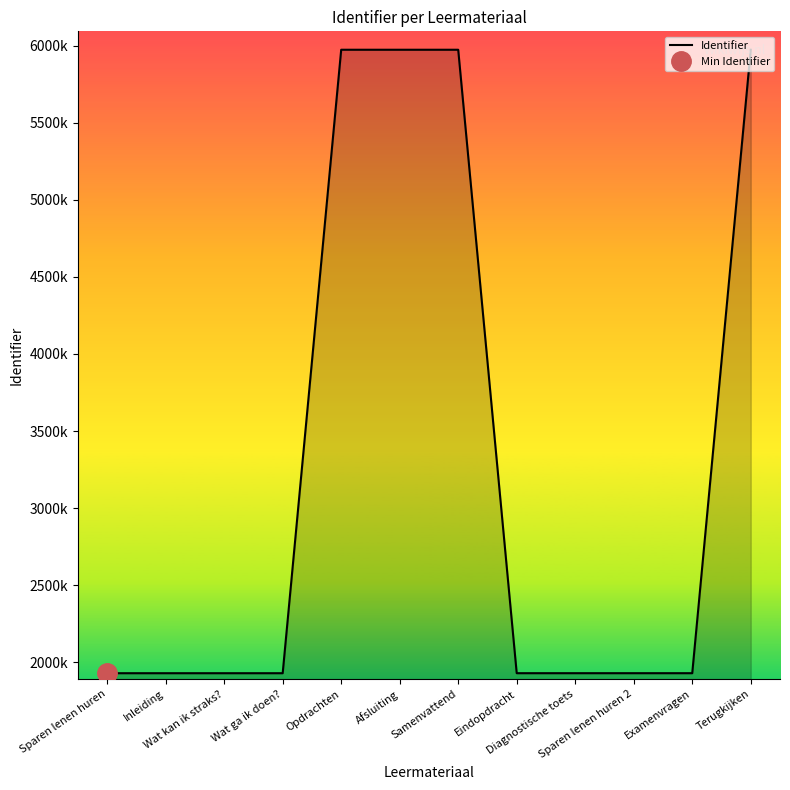

What is the minimum value shown in the chart?

1928156